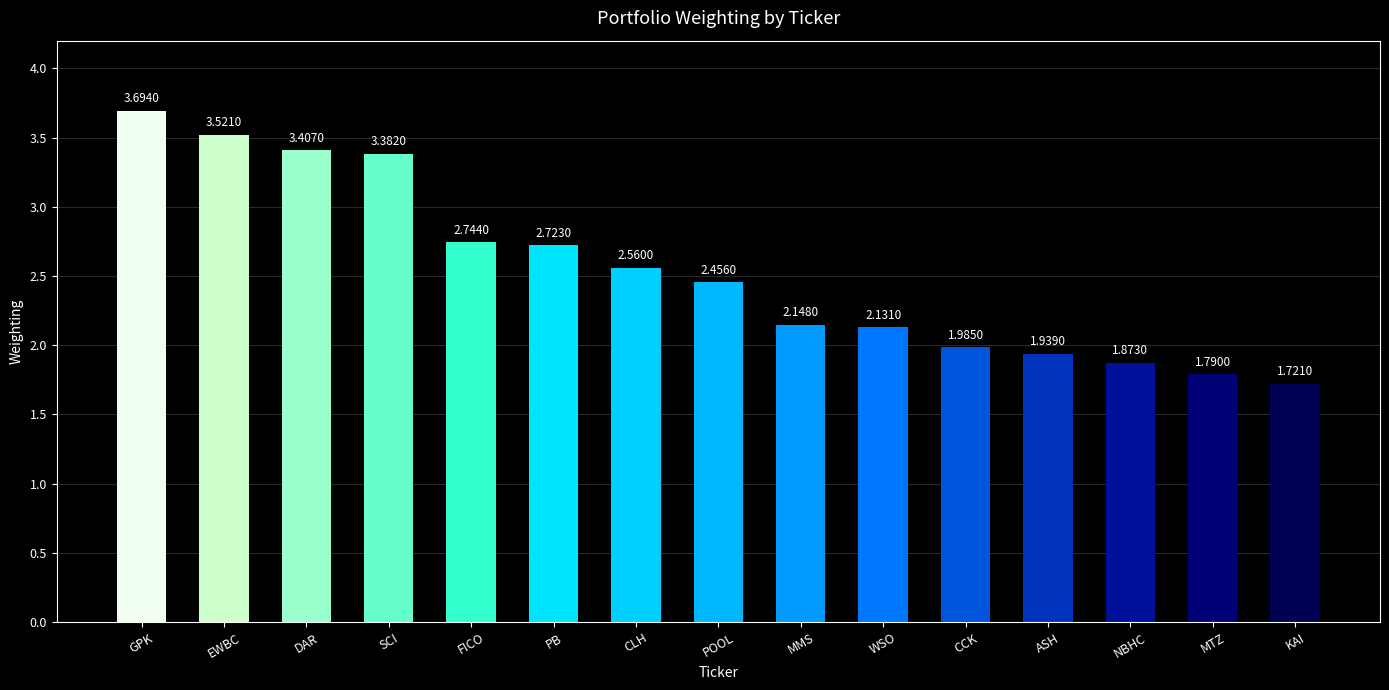

What is the label of the 2nd bar from the left?

EWBC